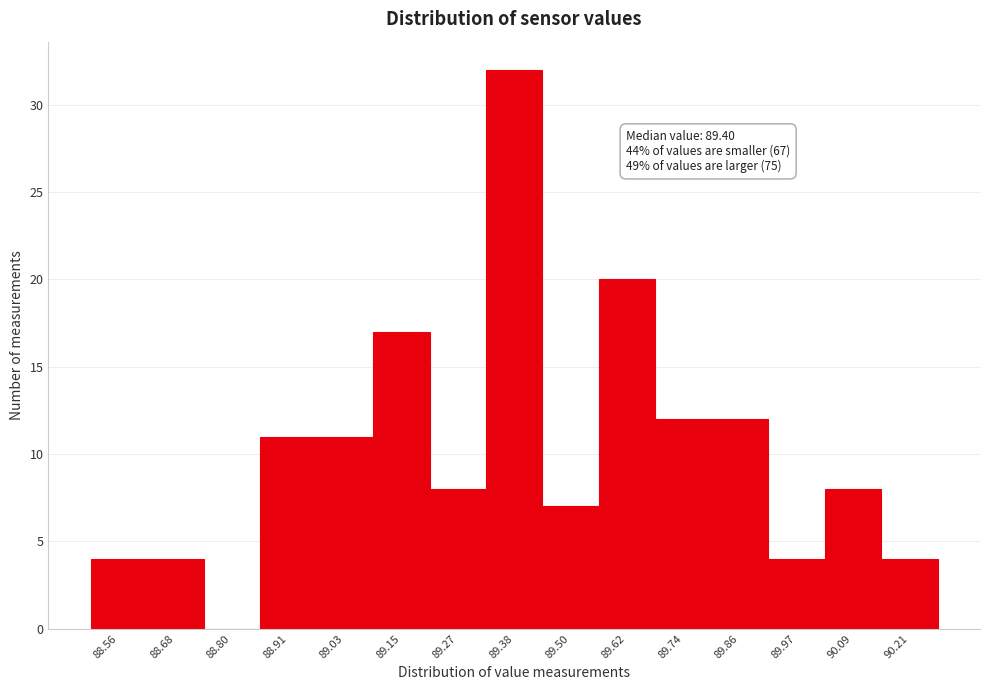

Which range on the x-axis has the tallest bar?

89.326 to 89.444